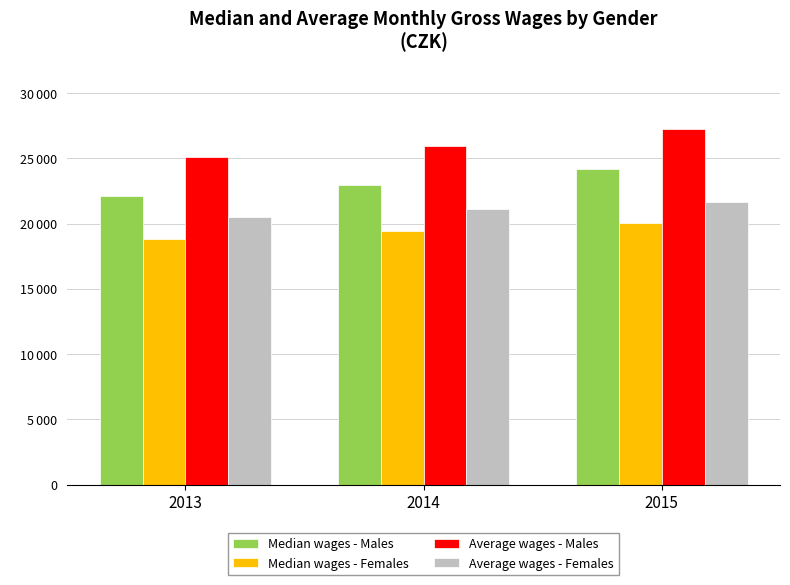

Which has a higher value, 2015 or 2013?

2015